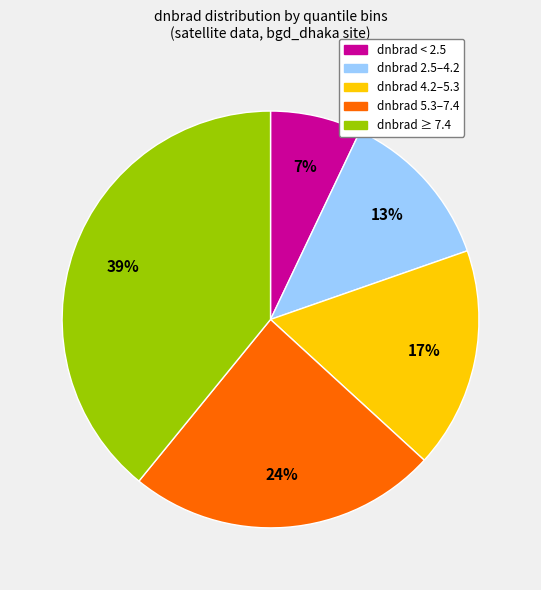

What is the ratio of the value at dnbrad 4.2–5.3 to the value at dnbrad < 2.5?

2.4